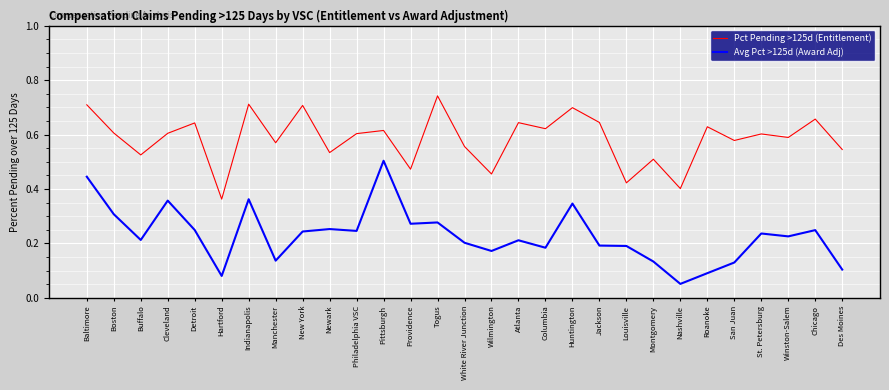

Is the value of Pct Pending >125d (Entitlement) at Providence greater than the value of Avg Pct >125d (Award Adj) at Huntington?

Yes